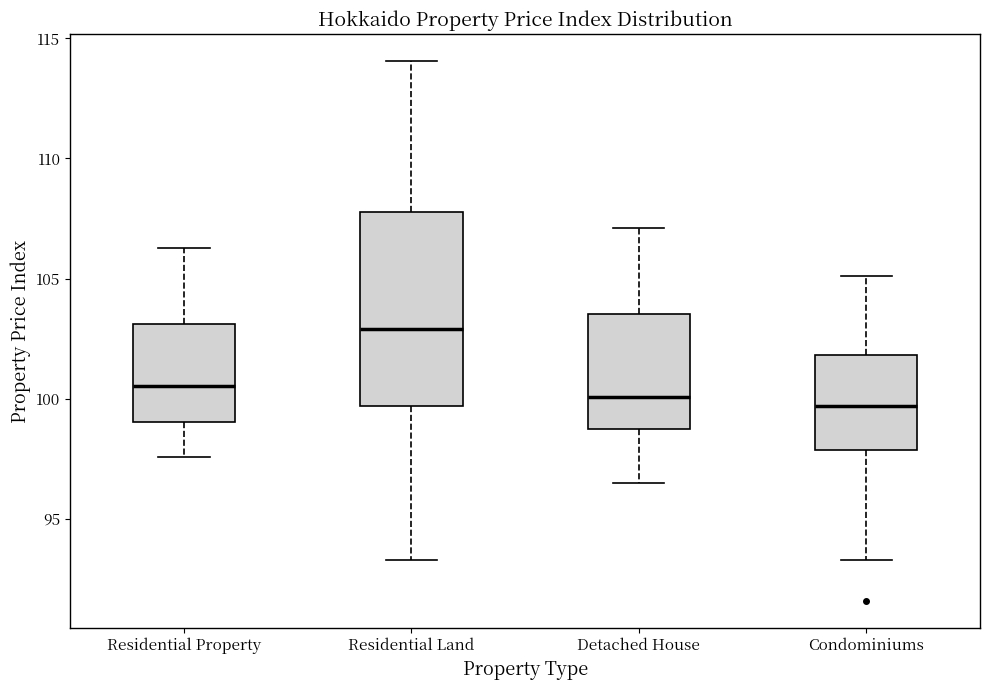

Reading left to right, read every box against the y-axis: the position of its median line, the range the box covers, and the ends of its whiskers. The values are not printed on the chart, so give them approximately, as read against the axis.

Residential Property: median 100.5, box 99.0 to 103.0, whiskers 97.5 to 106.5
Residential Land: median 103.0, box 99.5 to 108.0, whiskers 93.5 to 114.0
Detached House: median 100.0, box 98.5 to 103.5, whiskers 96.5 to 107.0
Condominiums: median 99.5, box 98.0 to 102.0, whiskers 93.5 to 105.0